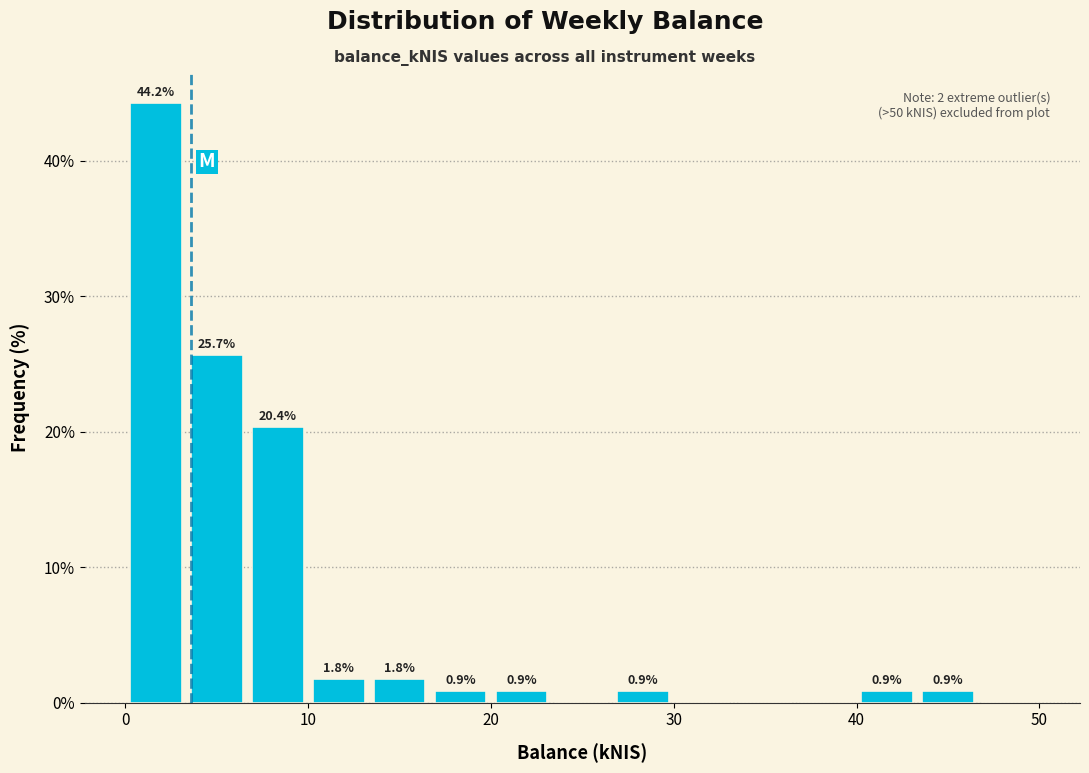

Read against the x-axis, roughly where is the centre of the tallest bar?

2